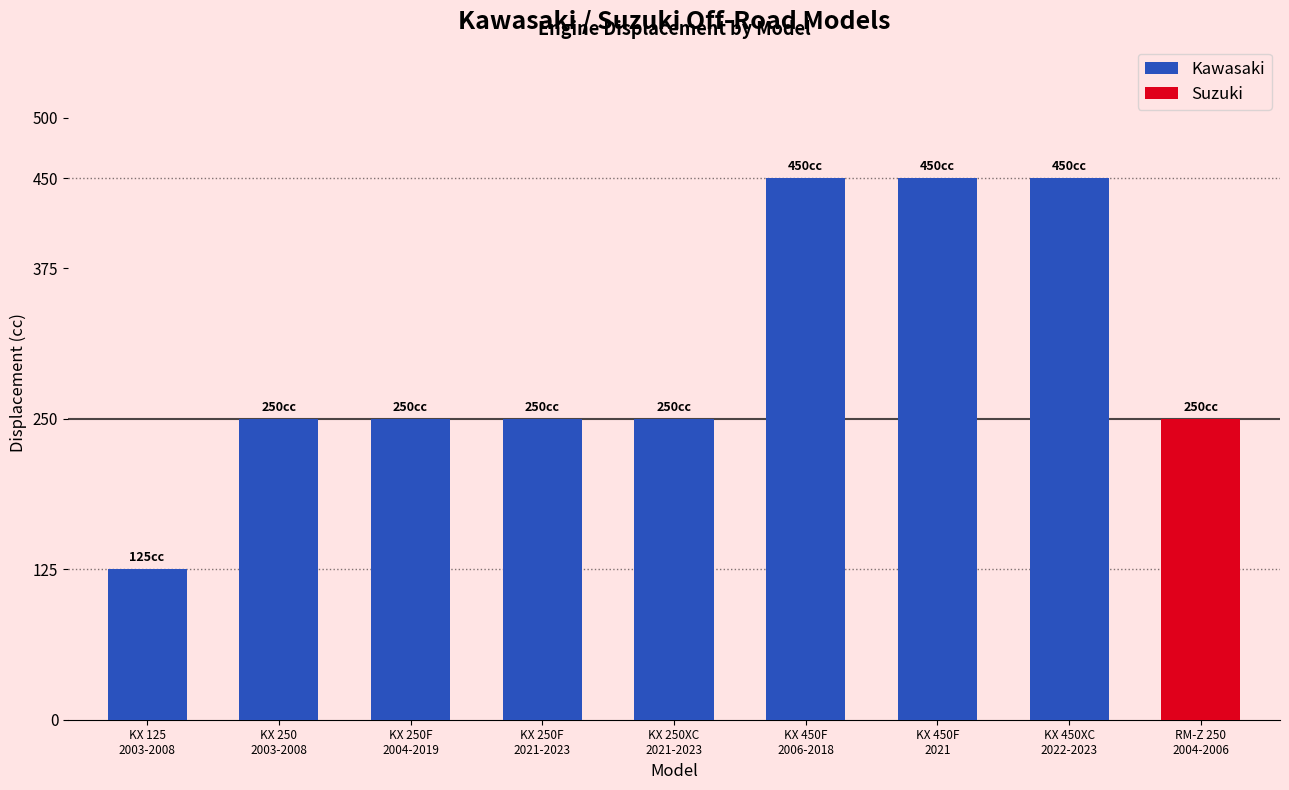

What is the difference between the maximum and minimum values?

325